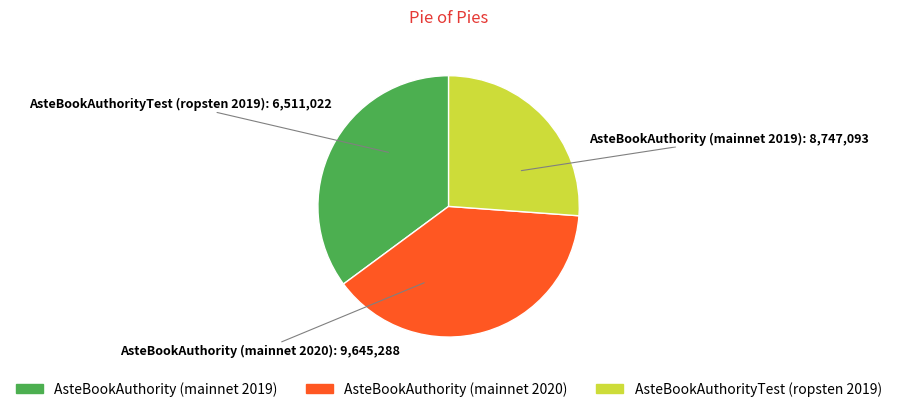

Approximately how many times larger is the value at AsteBookAuthorityTest (ropsten 2019) compared to AsteBookAuthority (mainnet 2019)?

0.7